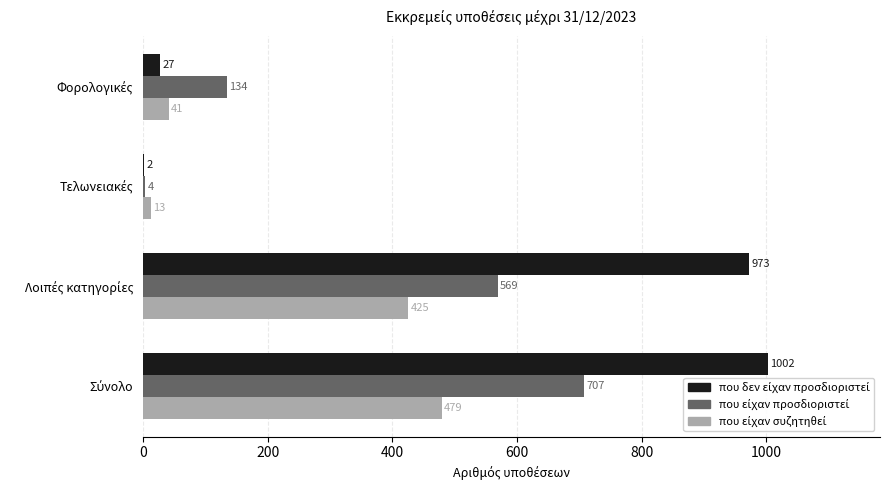

What is the maximum value shown in the chart?

1002